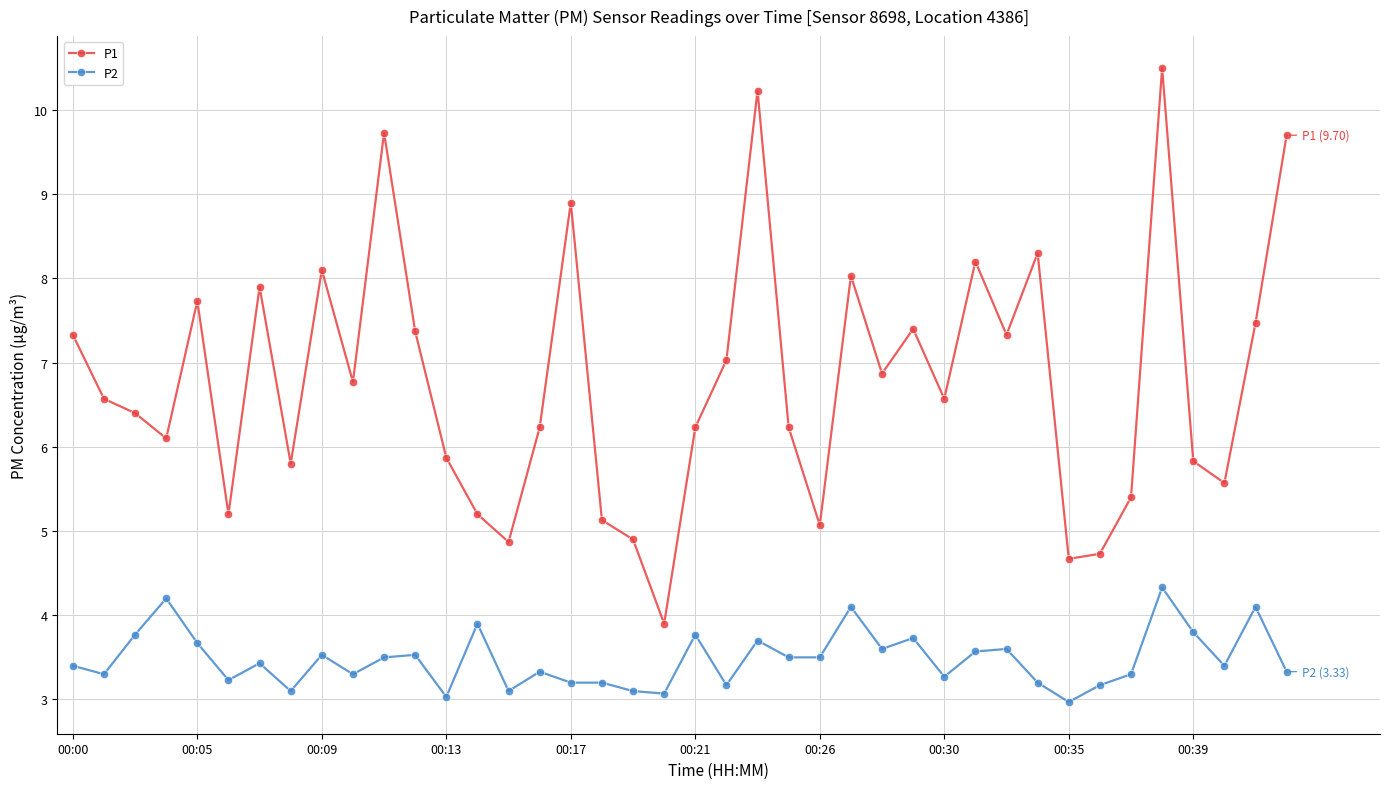

Reading left to right, transcribe all the data shown in this chart.

P1: 7.3	6.6	6.4	6.1	7.7	5.2	7.9	5.8	8.1	6.8	9.7	7.4	5.9	5.2	4.9	6.2	8.9	5.1	4.9	3.9	6.2	7.0	10.2	6.2	5.1	8.0	6.9	7.4	6.6	8.2	7.3	8.3	4.7	4.7	5.4	10.5	5.8	5.6	7.5	9.7
P2: 3.4	3.3	3.8	4.2	3.7	3.2	3.4	3.1	3.5	3.3	3.5	3.5	3.0	3.9	3.1	3.3	3.2	3.2	3.1	3.1	3.8	3.2	3.7	3.5	3.5	4.1	3.6	3.7	3.3	3.6	3.6	3.2	3.0	3.2	3.3	4.3	3.8	3.4	4.1	3.3